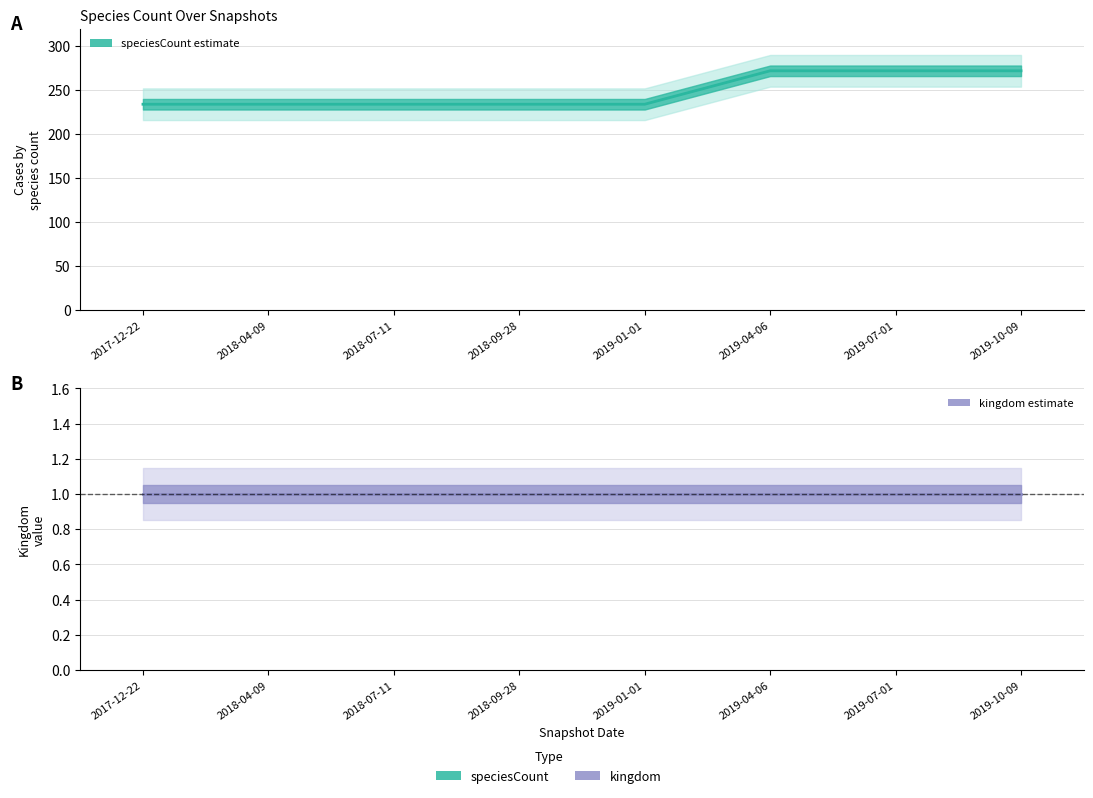

Is this an area chart (filled region under the line)?

No